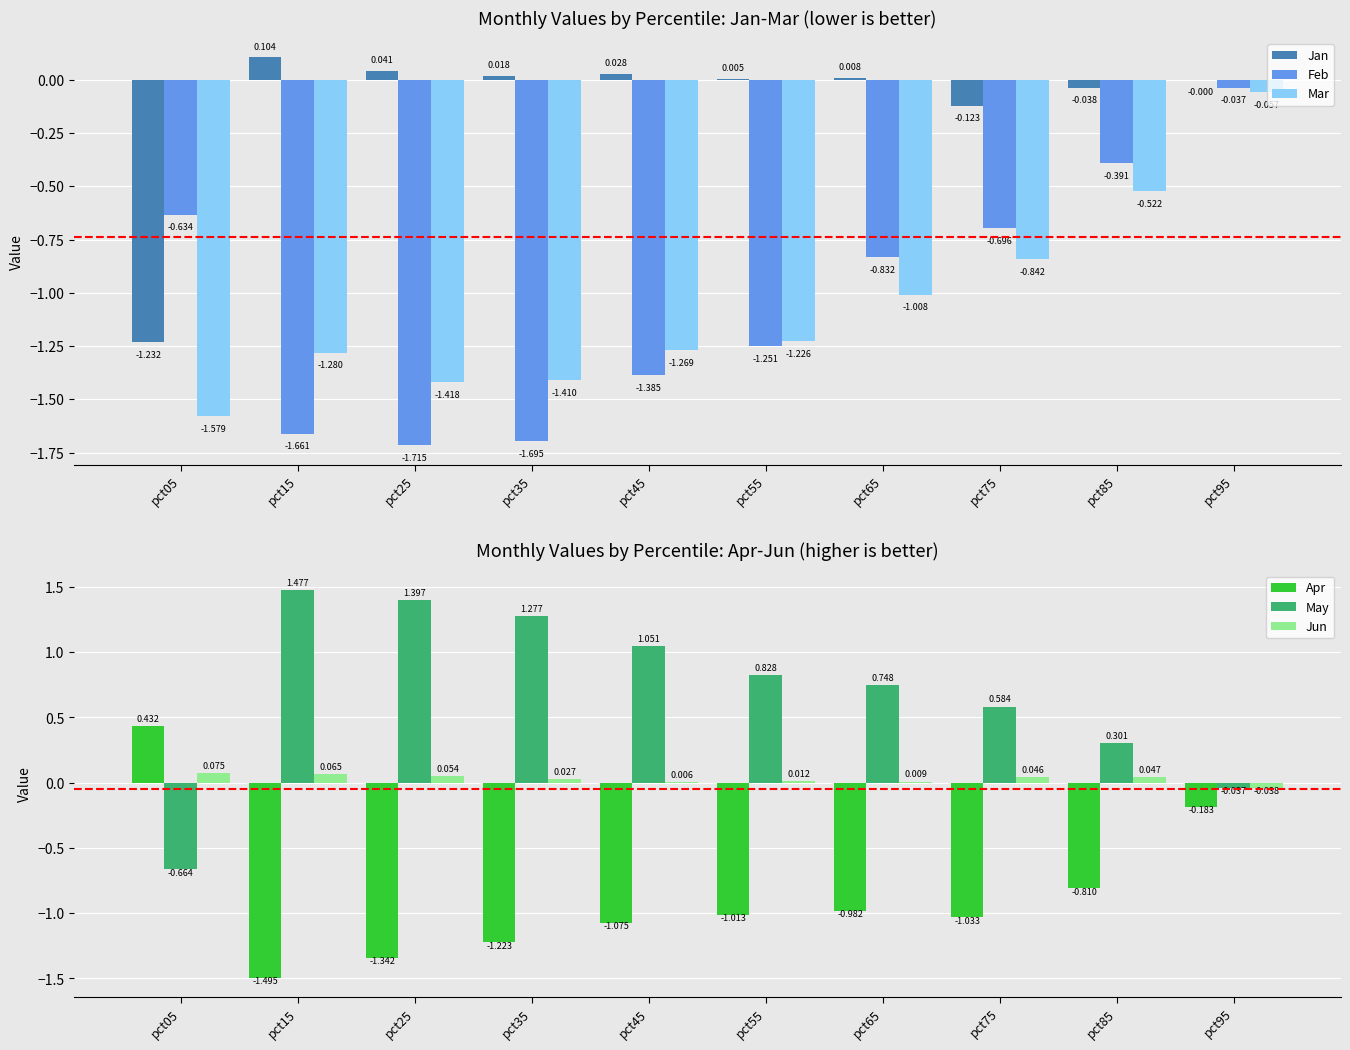

What is the average value of the Feb series?

-1.0